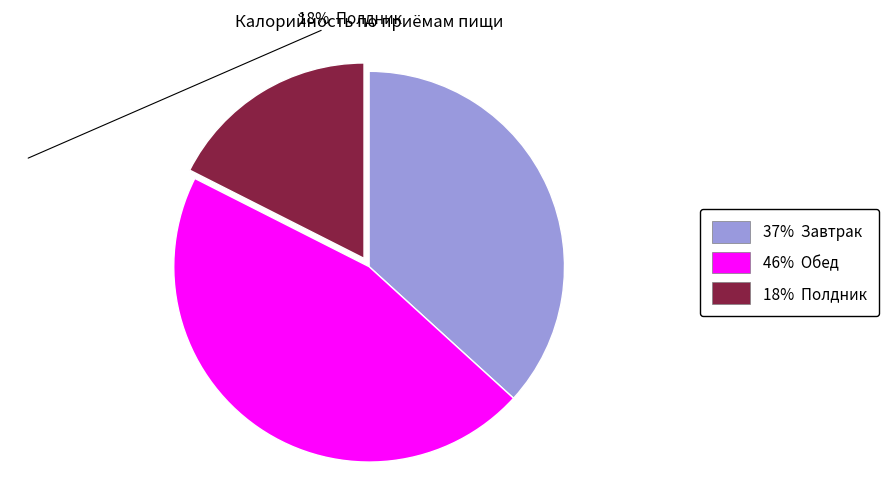

Does any single category account for the majority?

No